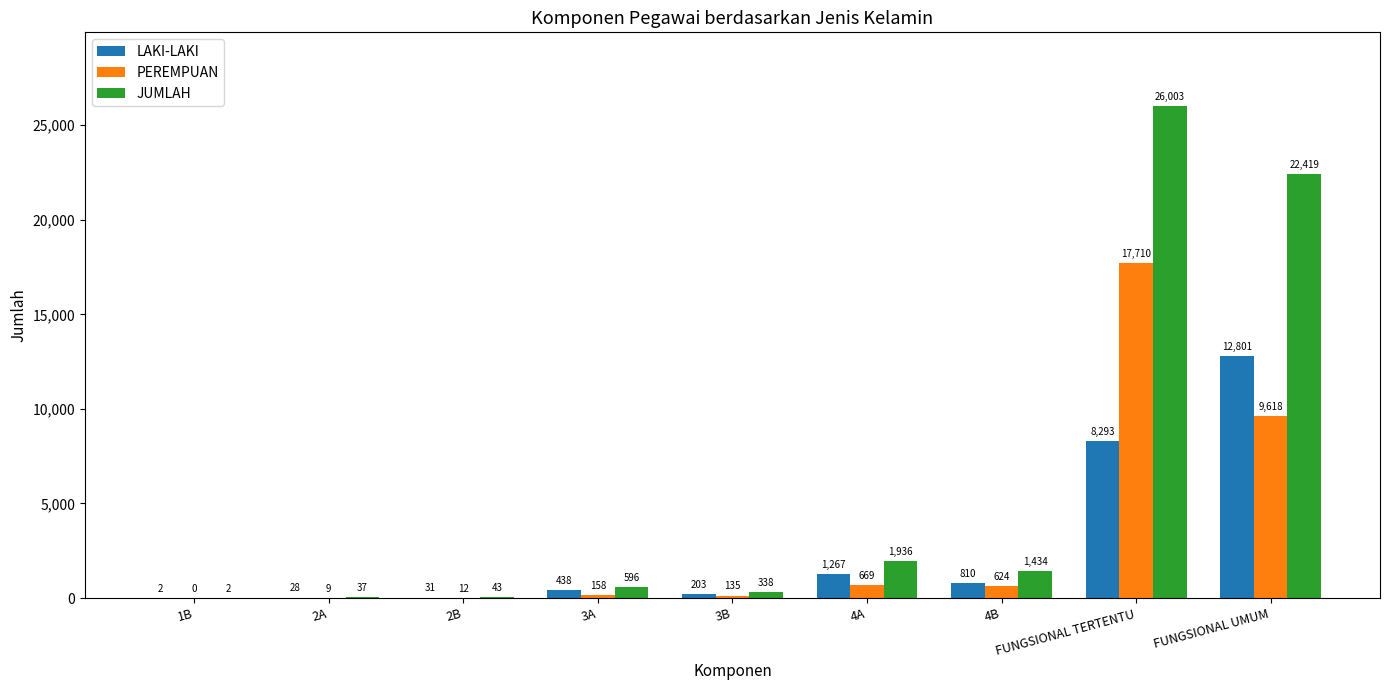

Between 1B and FUNGSIONAL TERTENTU, which series saw the biggest shift?

JUMLAH